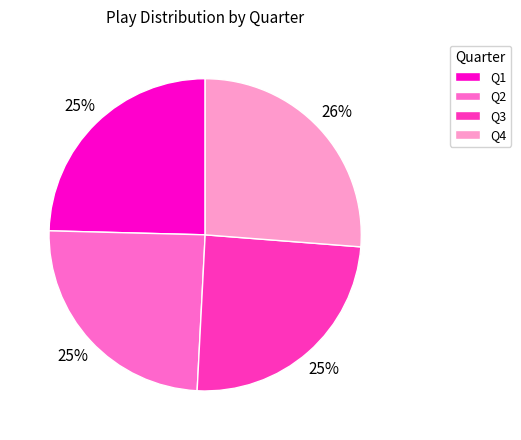

Count the number of slices in the pie.

4